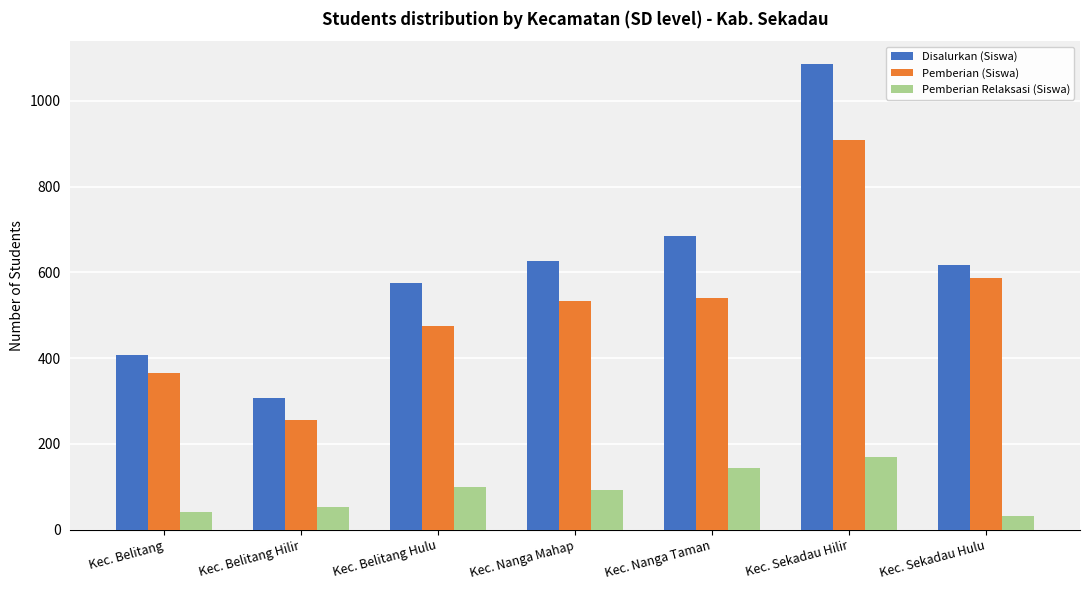

What is the difference between the Disalurkan (Siswa) values at Kec. Nanga Taman and Kec. Sekadau Hilir?

401